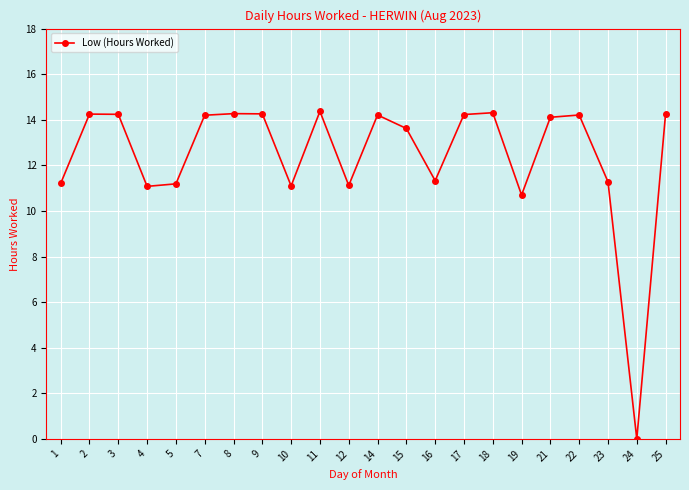

Which label corresponds to the smallest value in the chart?

24